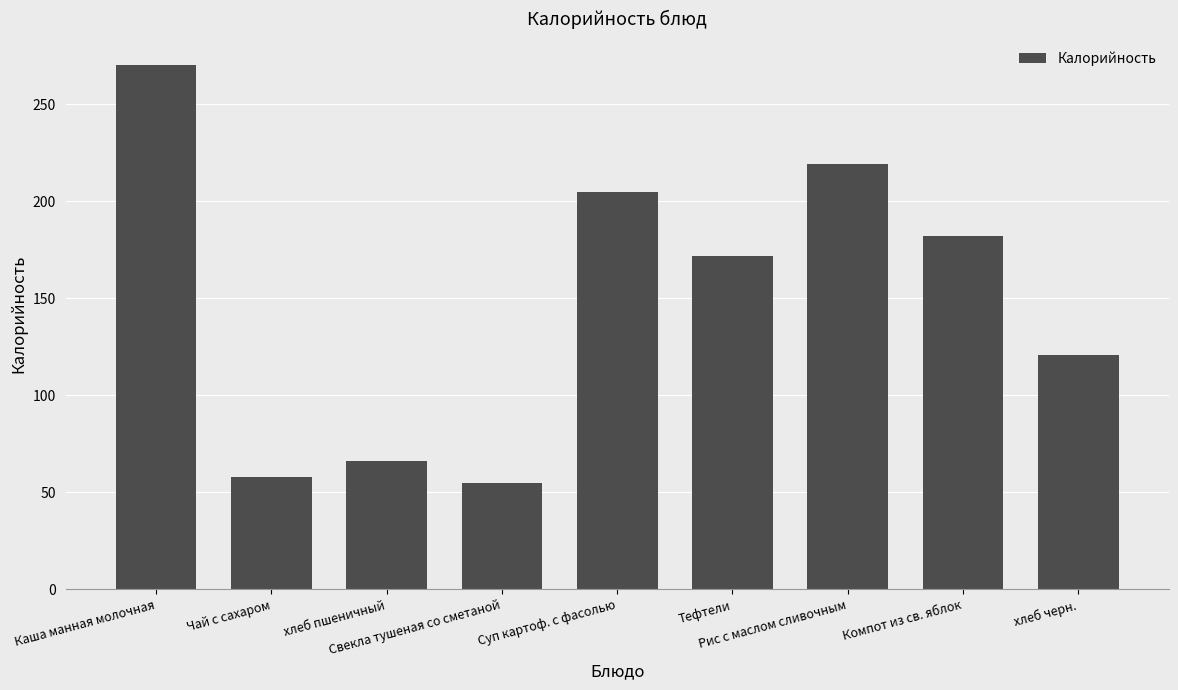

Which label corresponds to the largest value in the chart?

Каша манная молочная